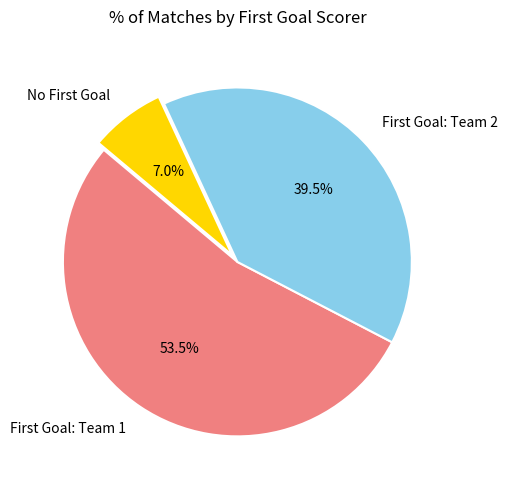

To the nearest percent, what is the average slice percentage?

33%